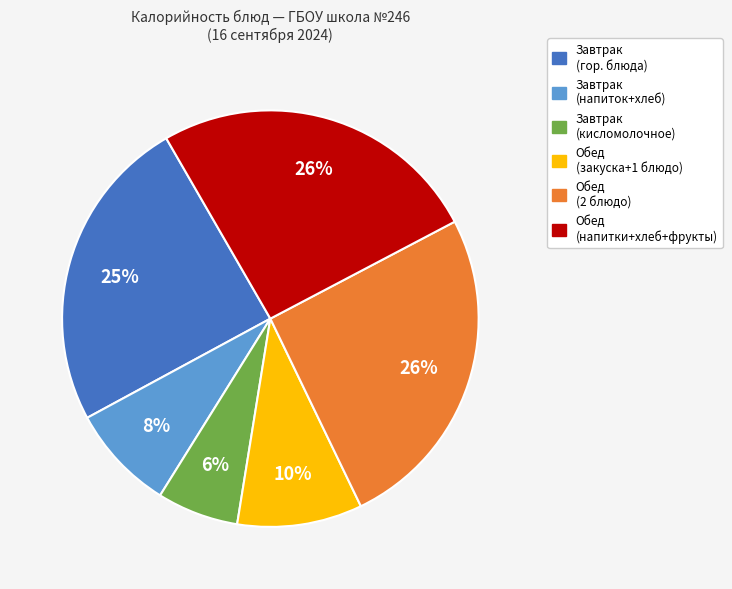

Is there any slice that represents more than half of the pie?

No